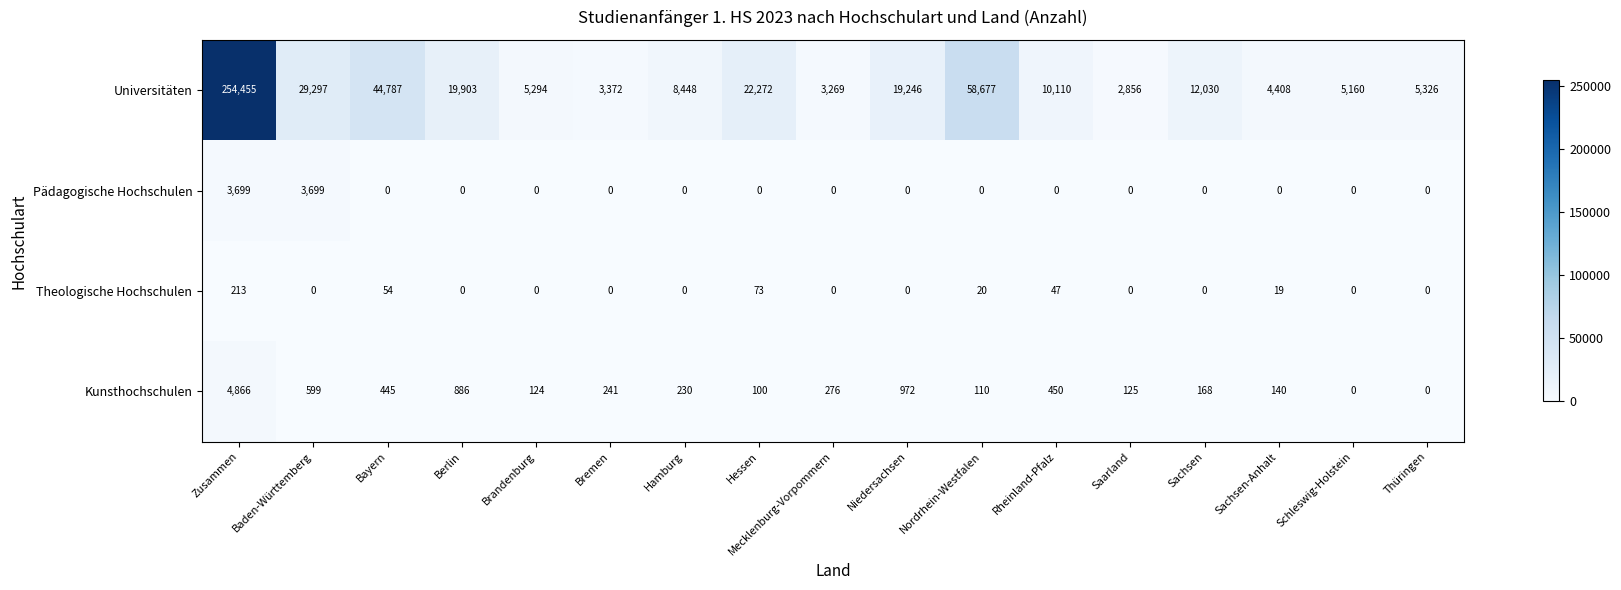

At which category does the chart reach its peak across all series?

Zusammen